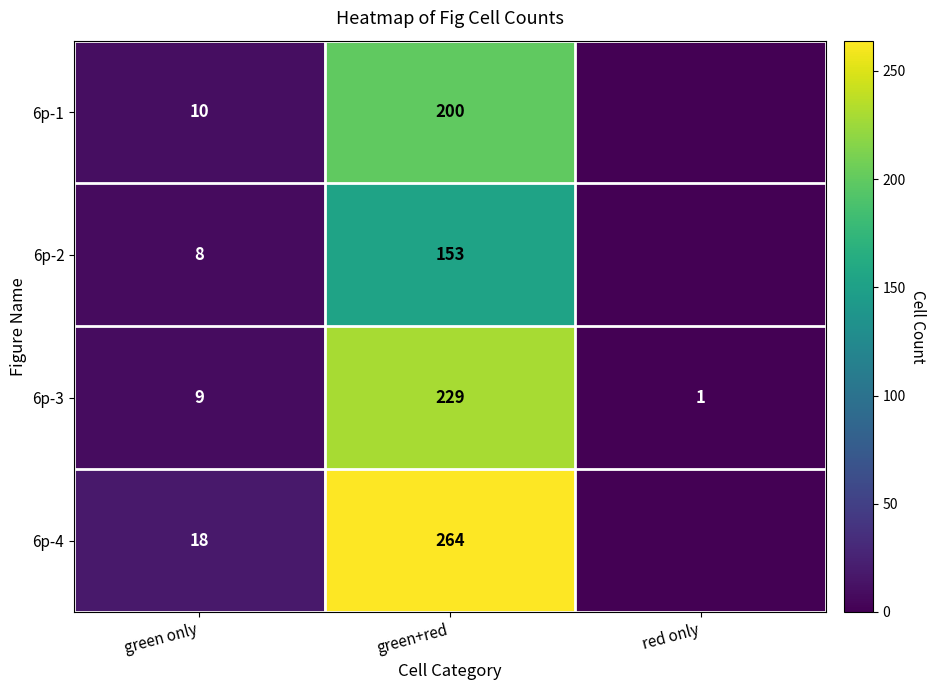

What is the difference between the highest and lowest values at green+red?

111